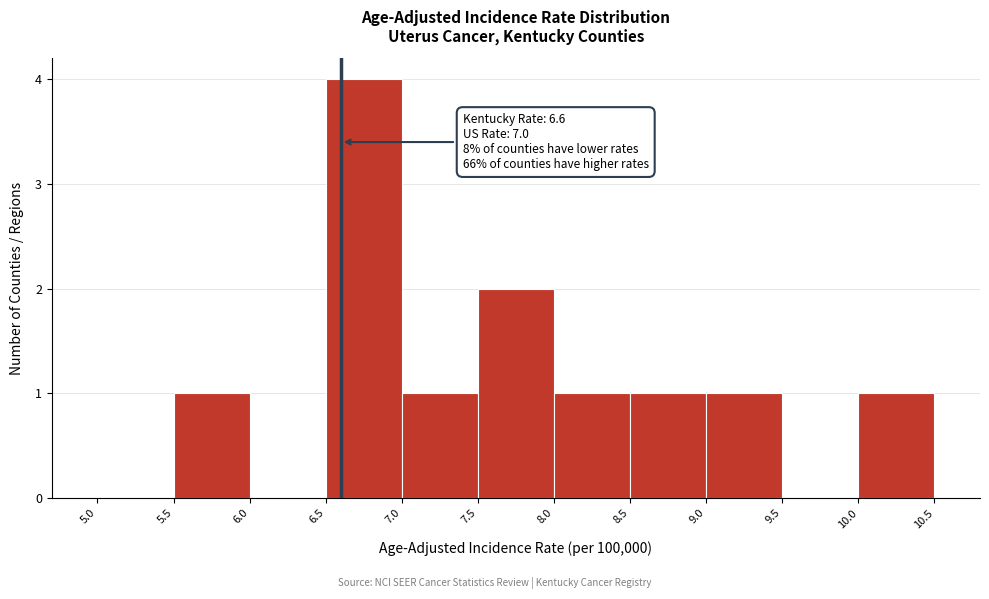

Which range on the x-axis has the tallest bar?

6.5 to 7.0